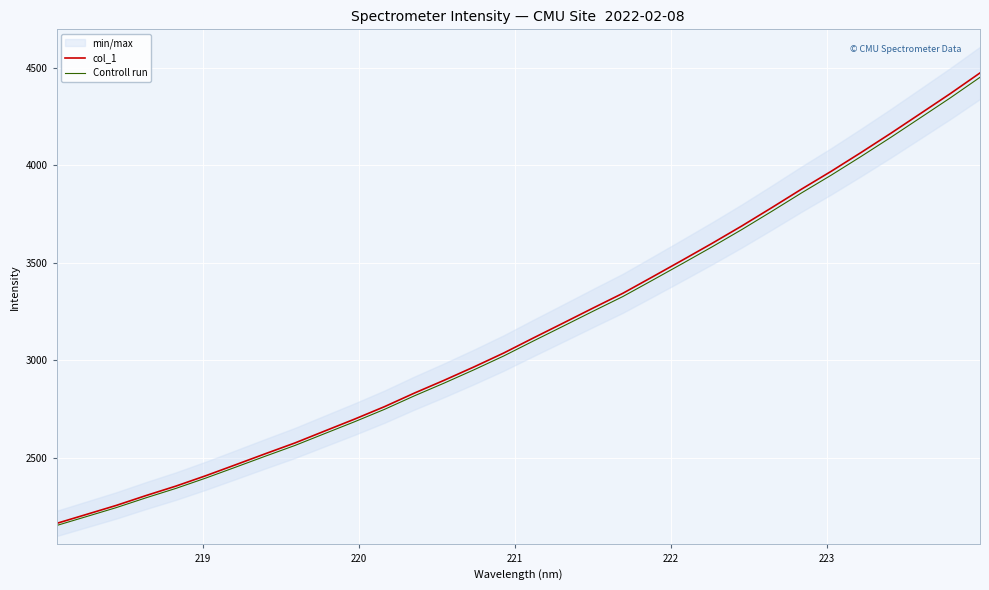

Is this an area chart (filled region under the line)?

No